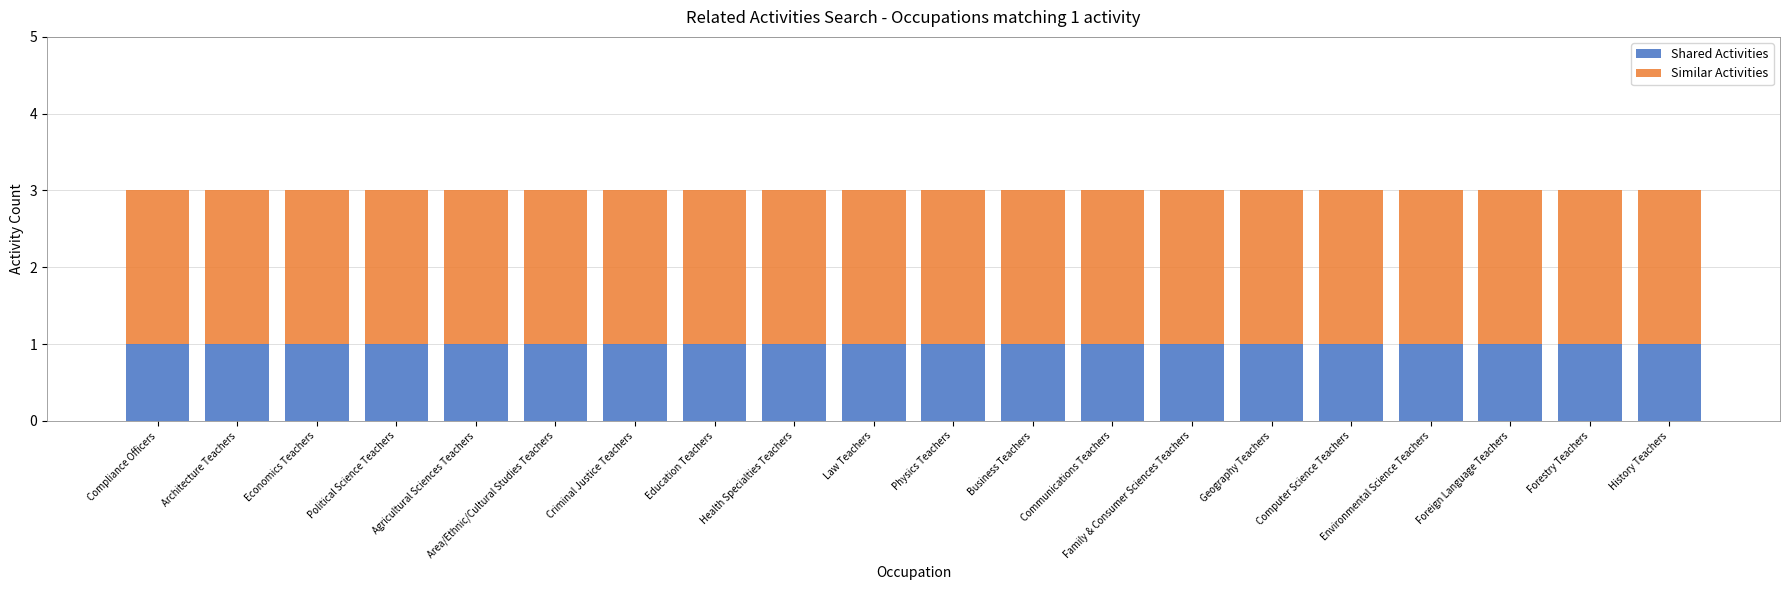

What is the total value across all series at Architecture Teachers?

3